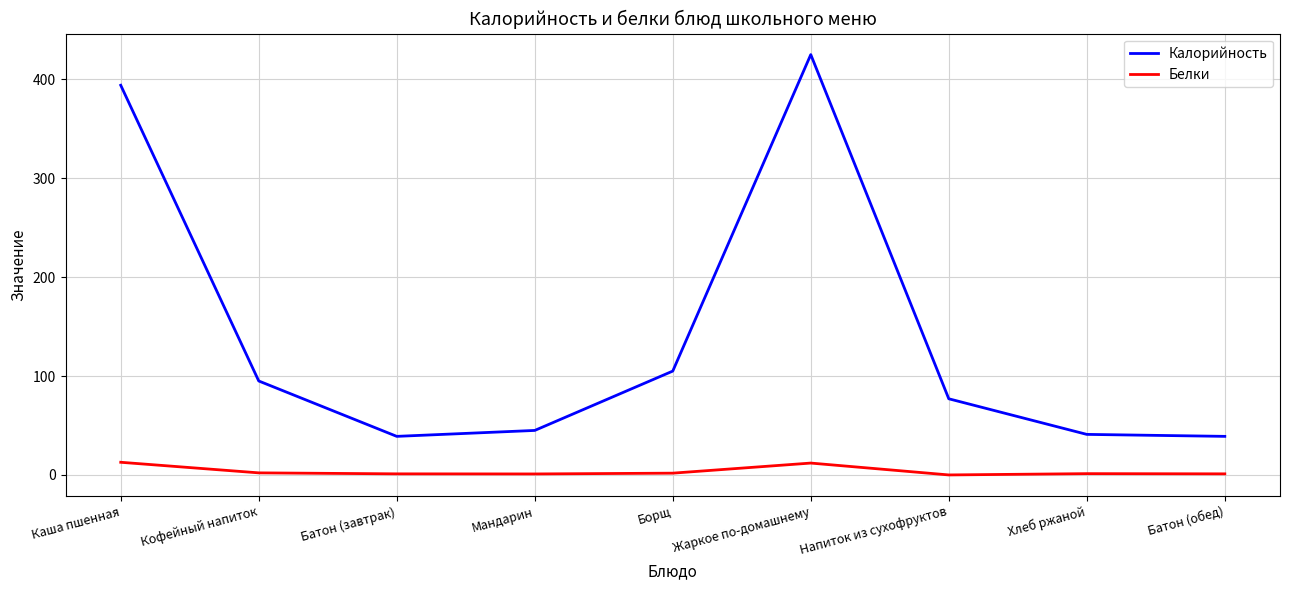

What is the spread (max minus min) of values at Мандарин?

44.0